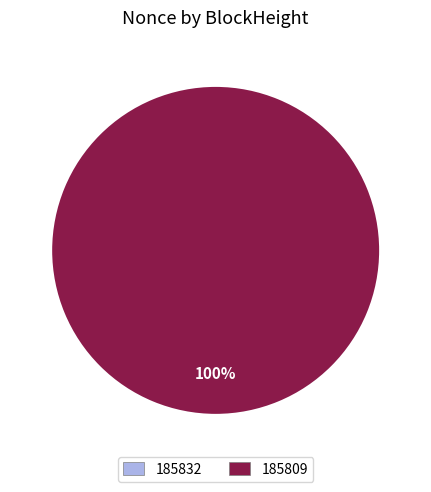

Rank the categories by value from lowest to highest.

185832, 185809